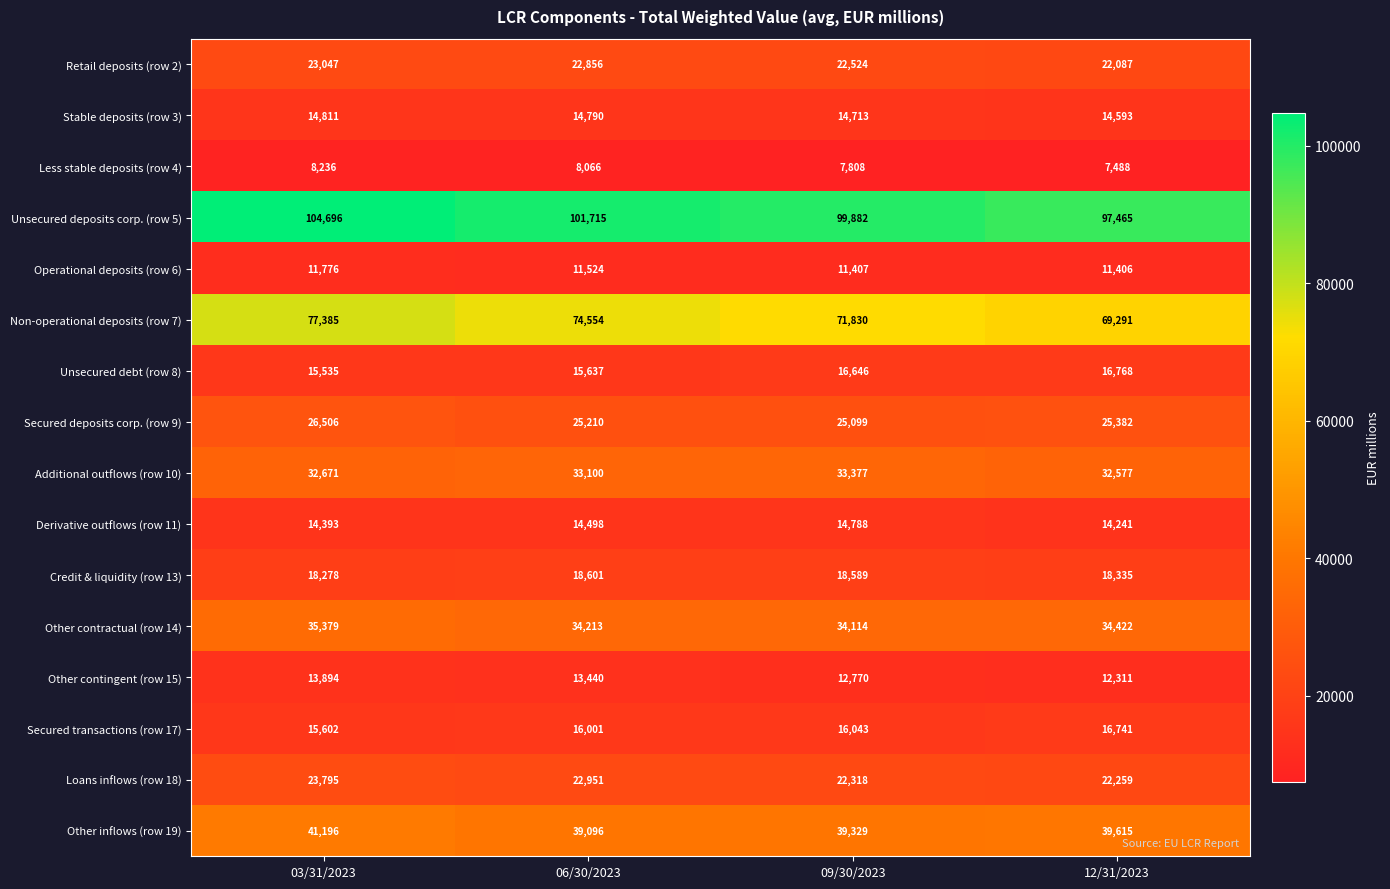

Between 06/30/2023 and 09/30/2023, which series saw the biggest shift?

Non-operational deposits (row 7)